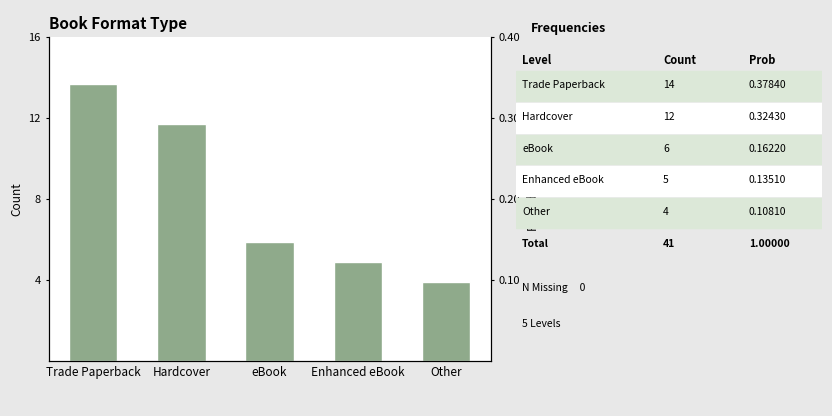

Rank the categories by value from highest to lowest.

Trade Paperback, Hardcover, eBook, Enhanced eBook, Other